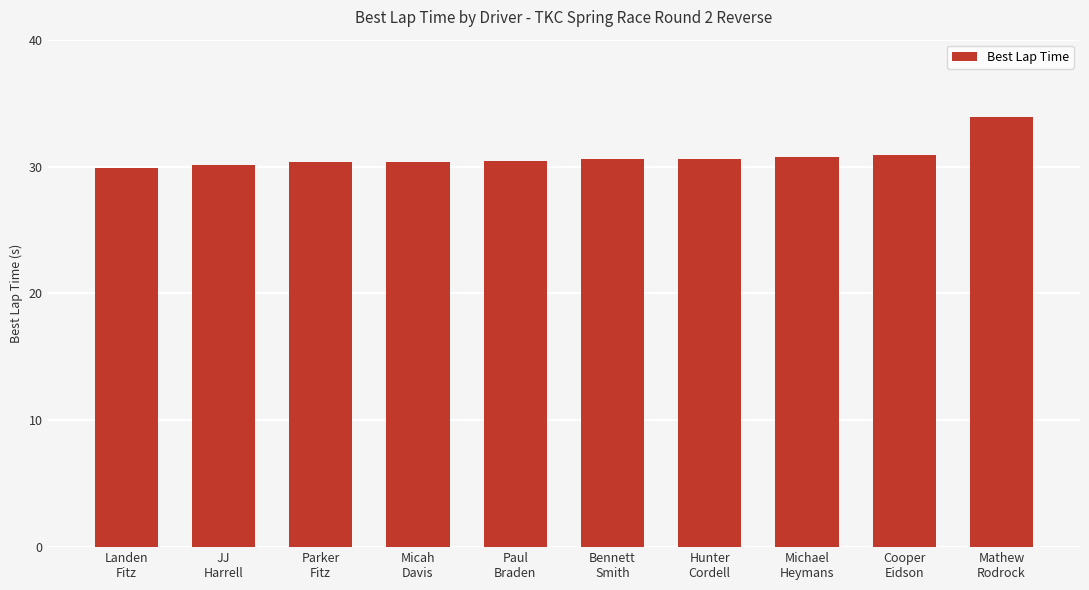

What is the average value?

30.8